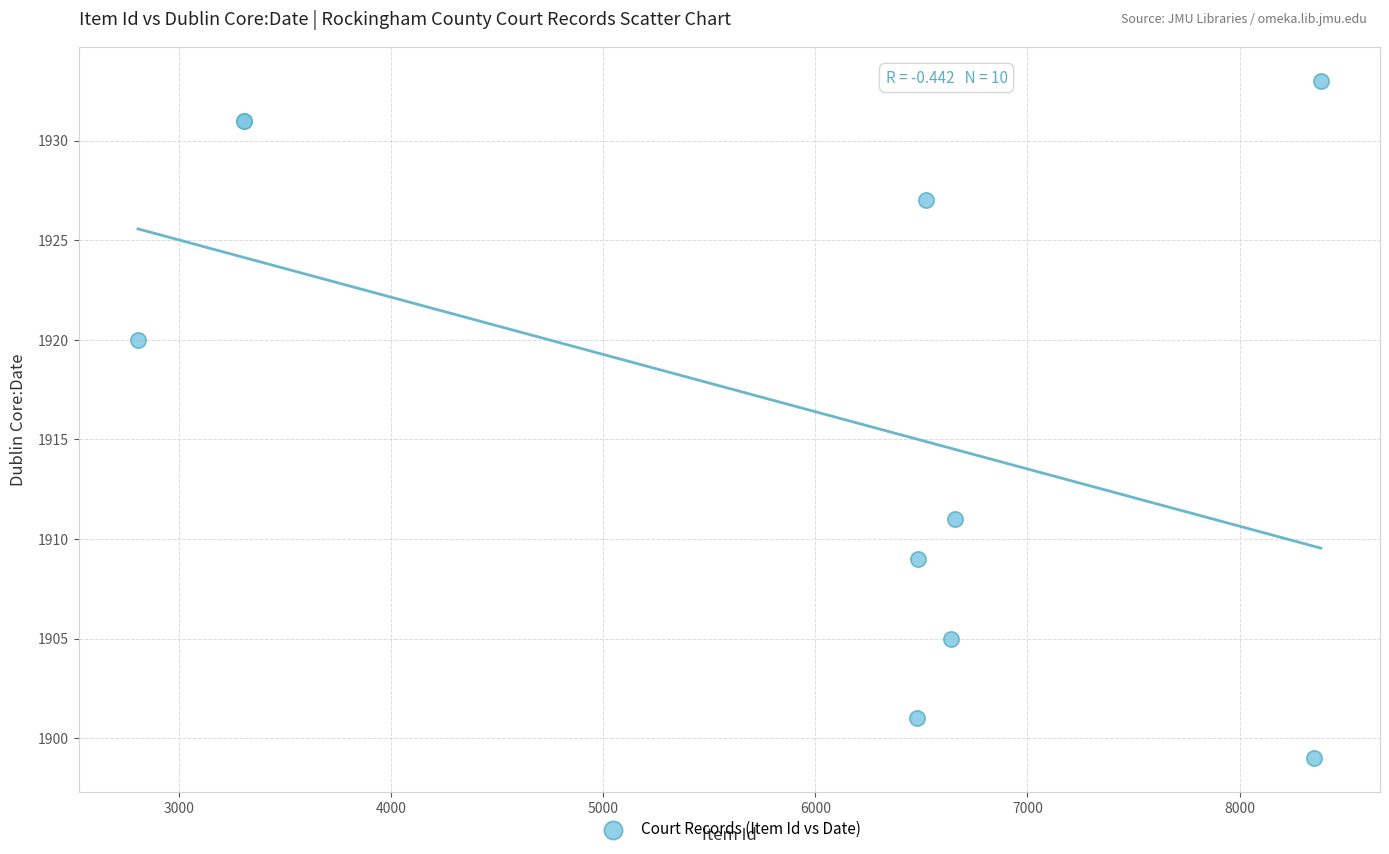

What Y value in the scatter plot is closest to 1916?

1920